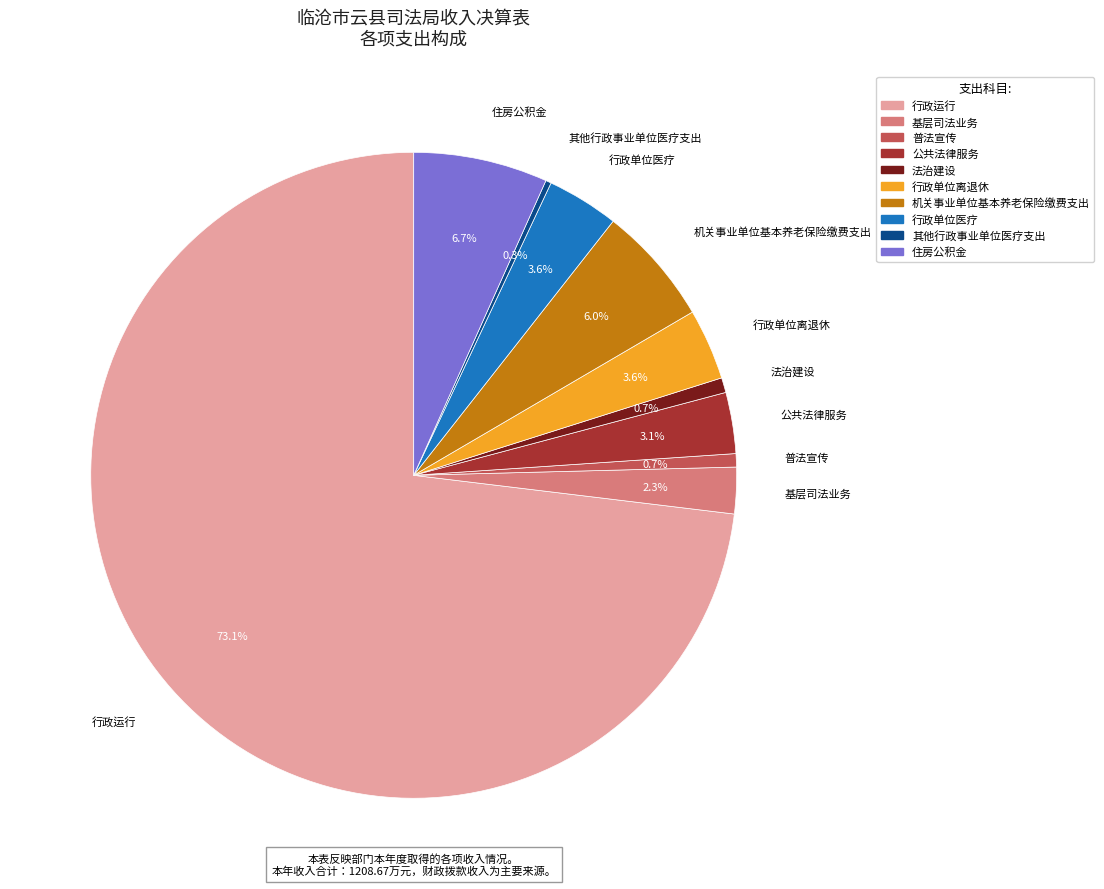

To the nearest percent, what portion does 法治建设 represent?

1%